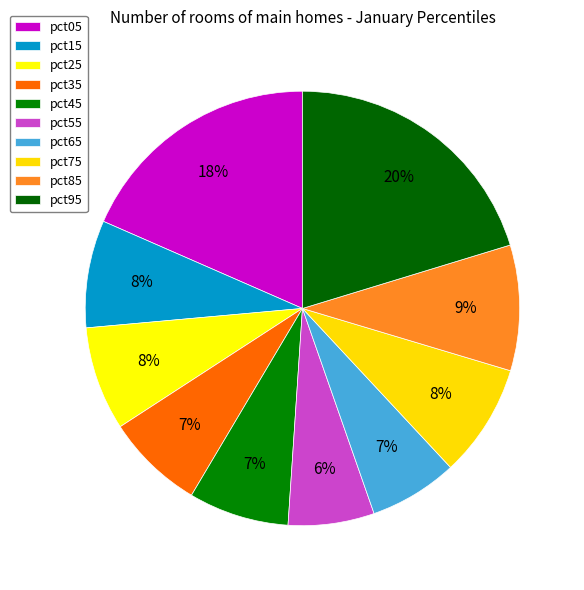

Which category has the smallest portion of the pie?

pct55